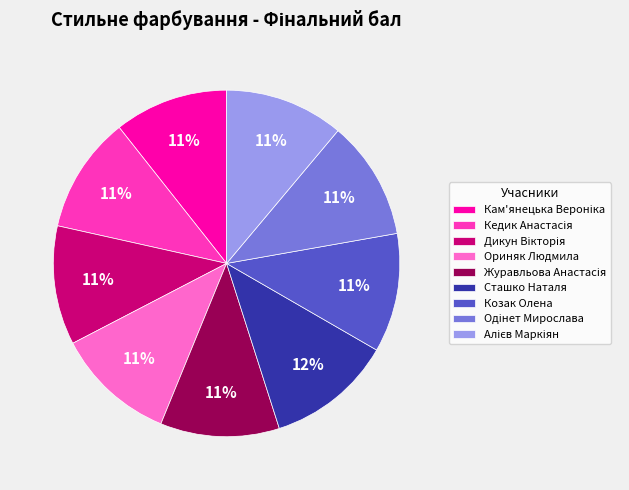

Is it true that Козак Олена is 1% of the pie?

False